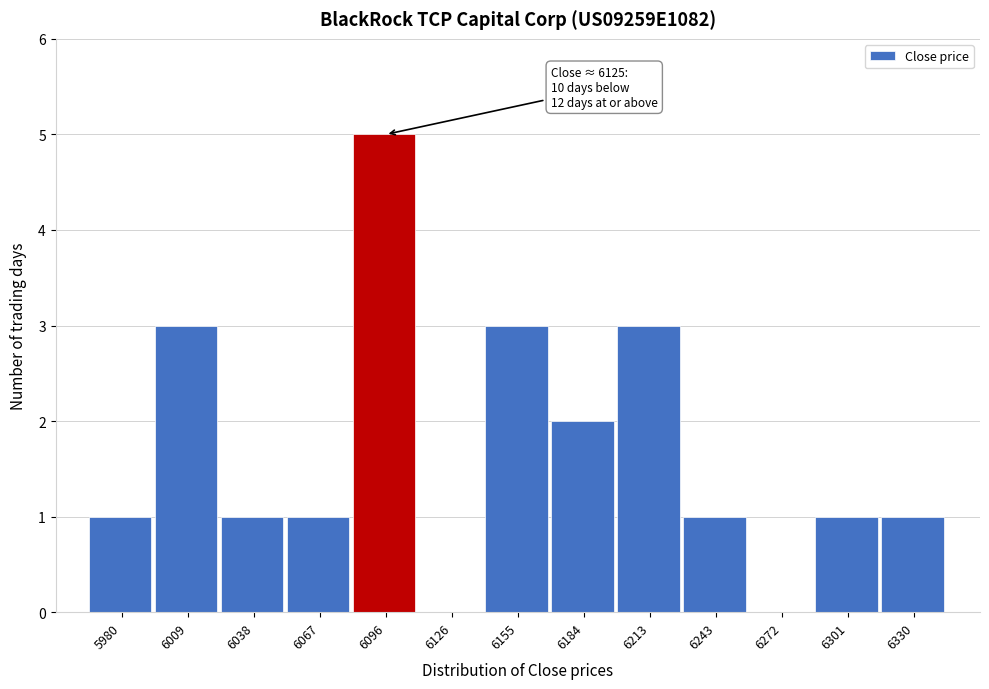

Reading left to right, transcribe all the data shown in this chart.

5980=1	6009=3	6038=1	6067=1	6096=5	6126=0	6155=3	6184=2	6213=3	6243=1	6272=0	6301=1	6330=1